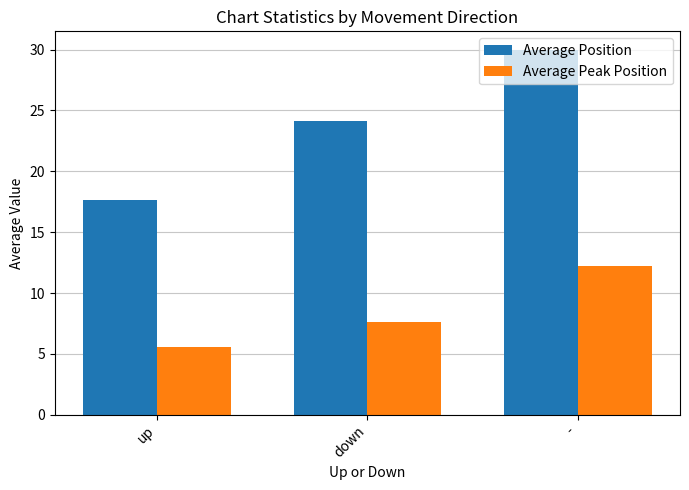

At how many categories does at least one series exceed 17?

3